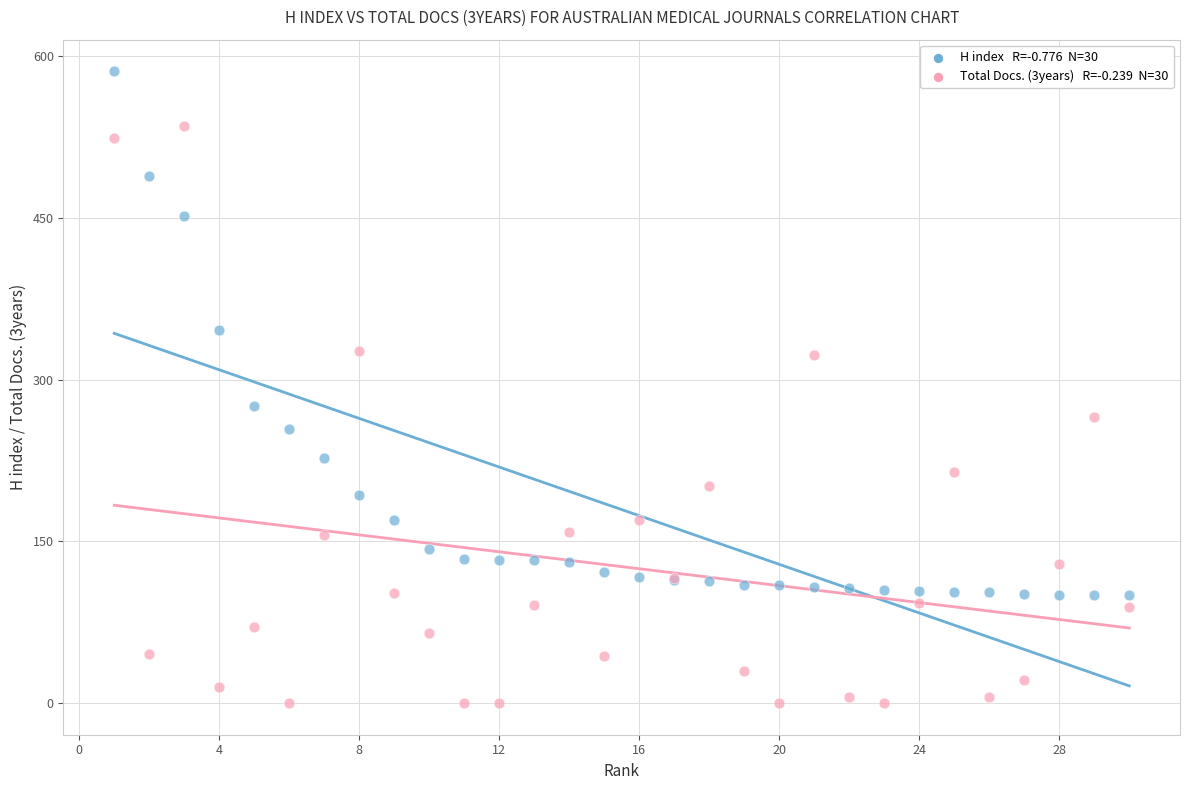

Across all series, what Y value is closest to 293?

276